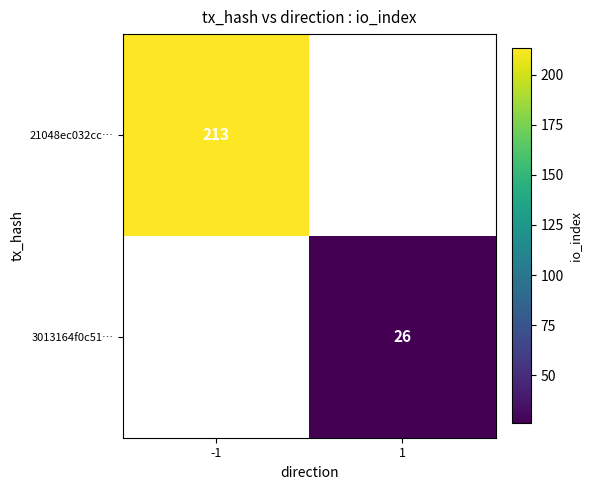

How many series are shown in this chart?

2